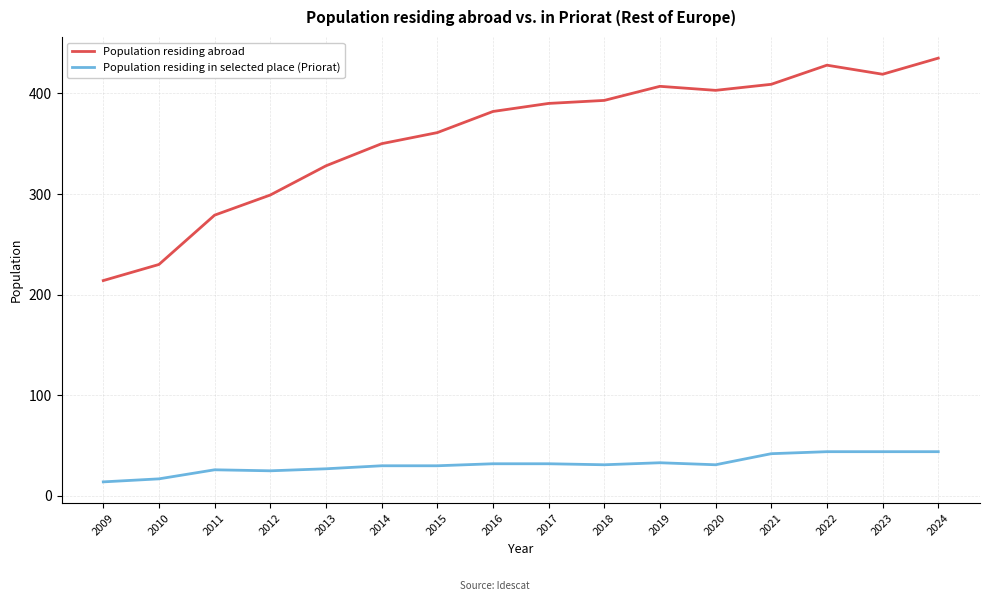

What is the spread (max minus min) of values at 2012?

274